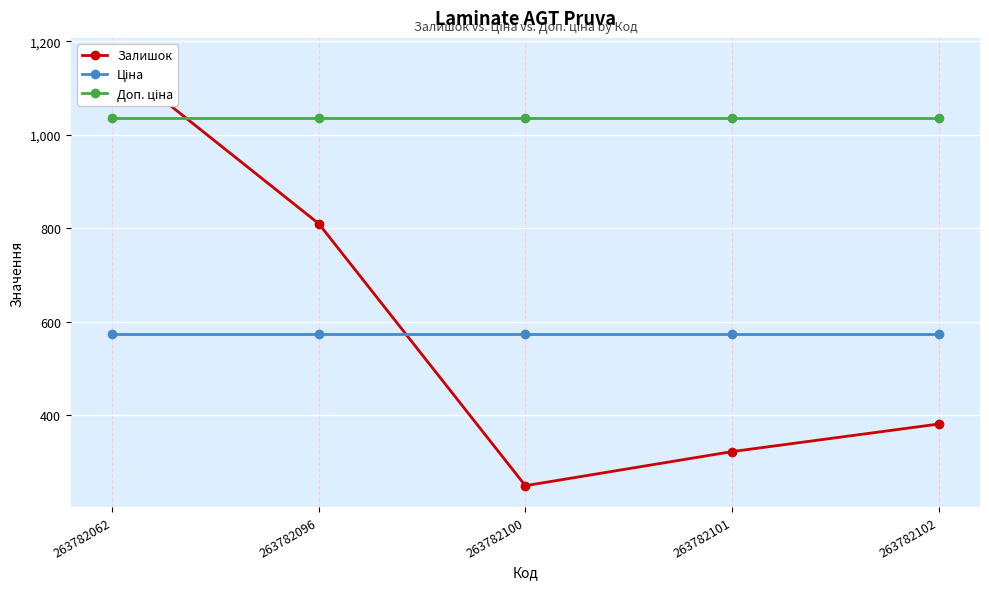

How many lines are shown in the chart?

3